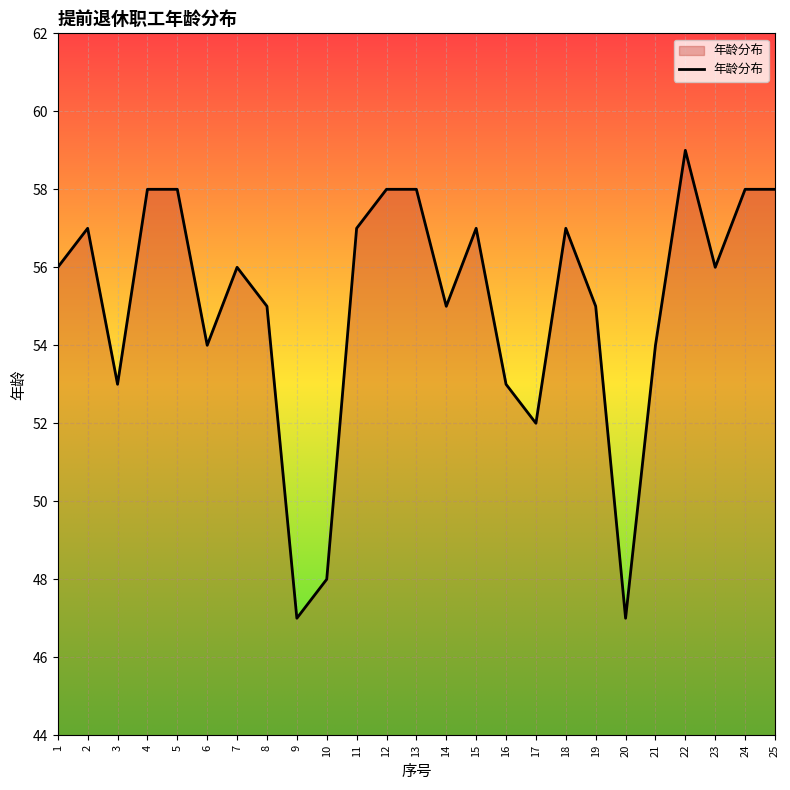

What is the difference between the second highest and minimum values?

11